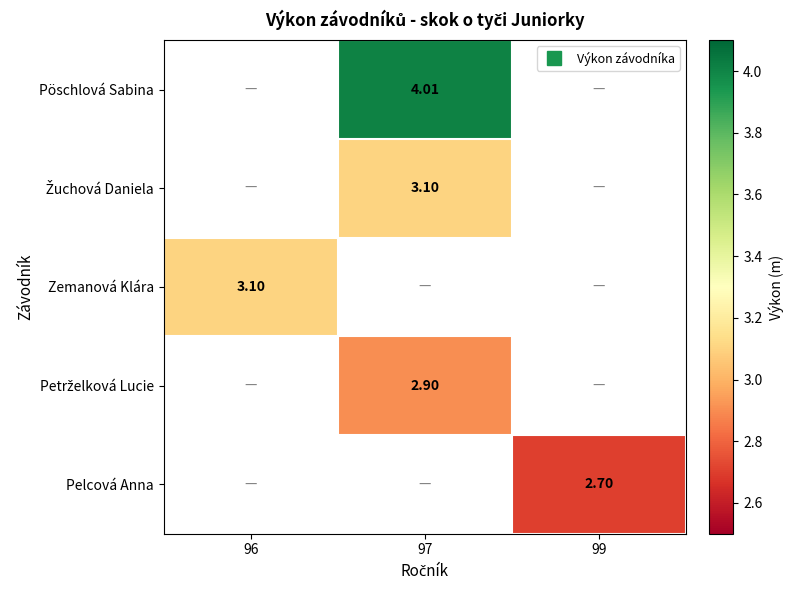

What is the greatest value displayed?

4.0